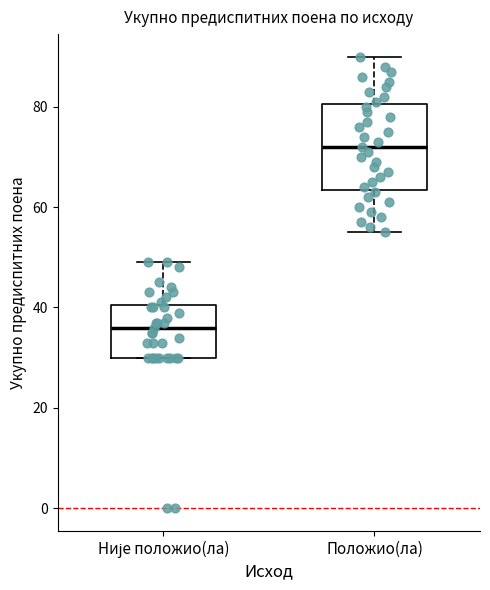

Where does the median line of the box for Положио(ла) sit on the y-axis? The values are not printed on the chart, so give them approximately, as read against the axis.

72